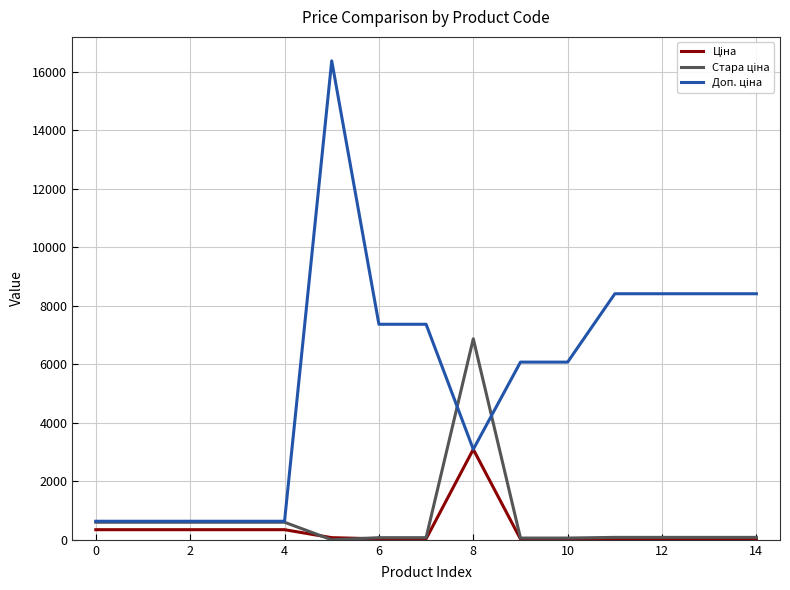

What is the greatest value displayed?

16366.5